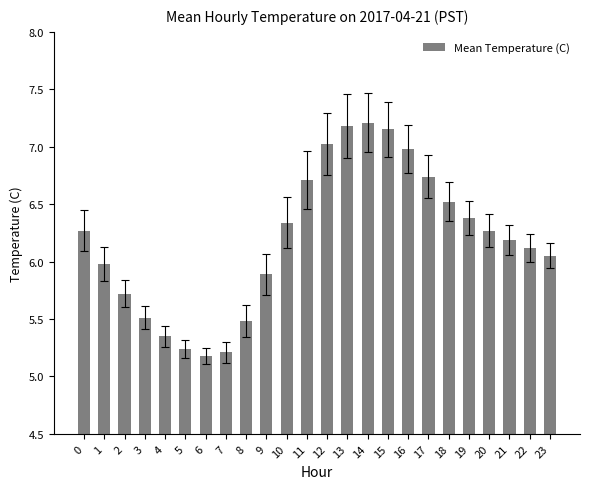

What is the average value?

6.2